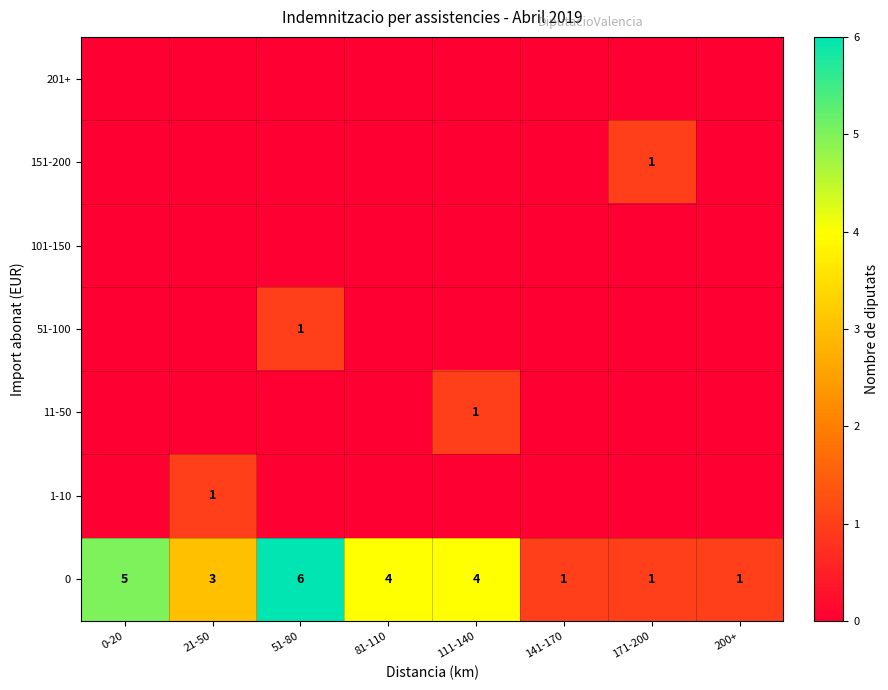

The value of 1-10 at 21-50 is 1. True or false?

True